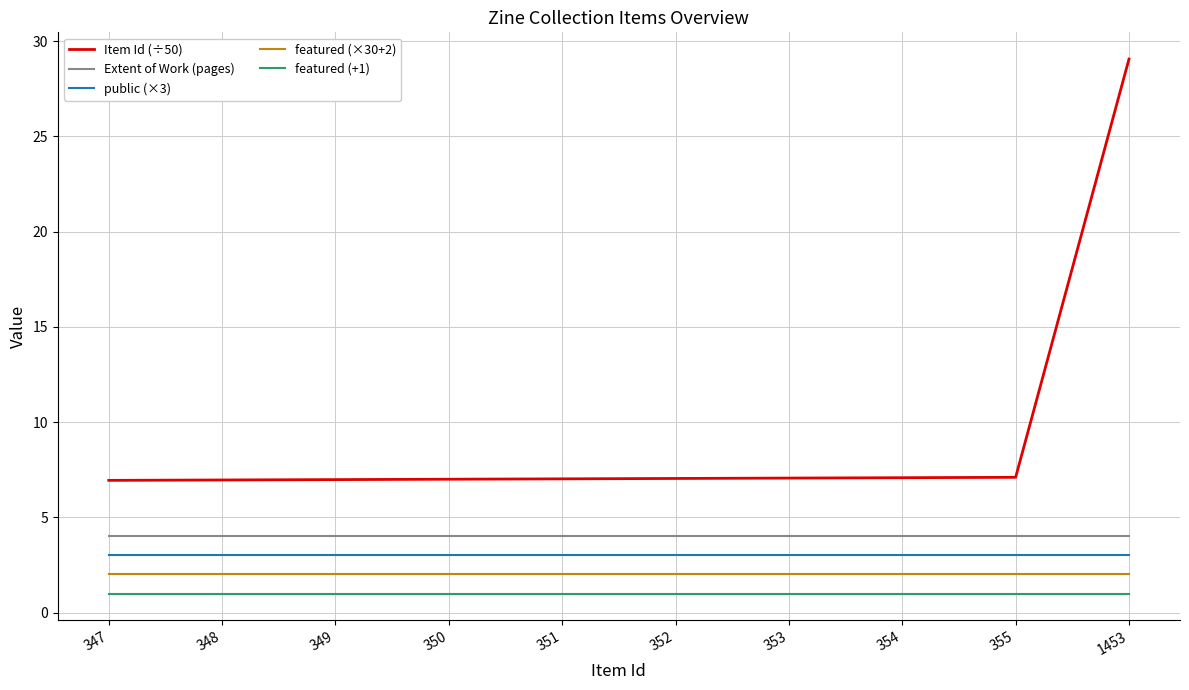

How many lines are shown in the chart?

5